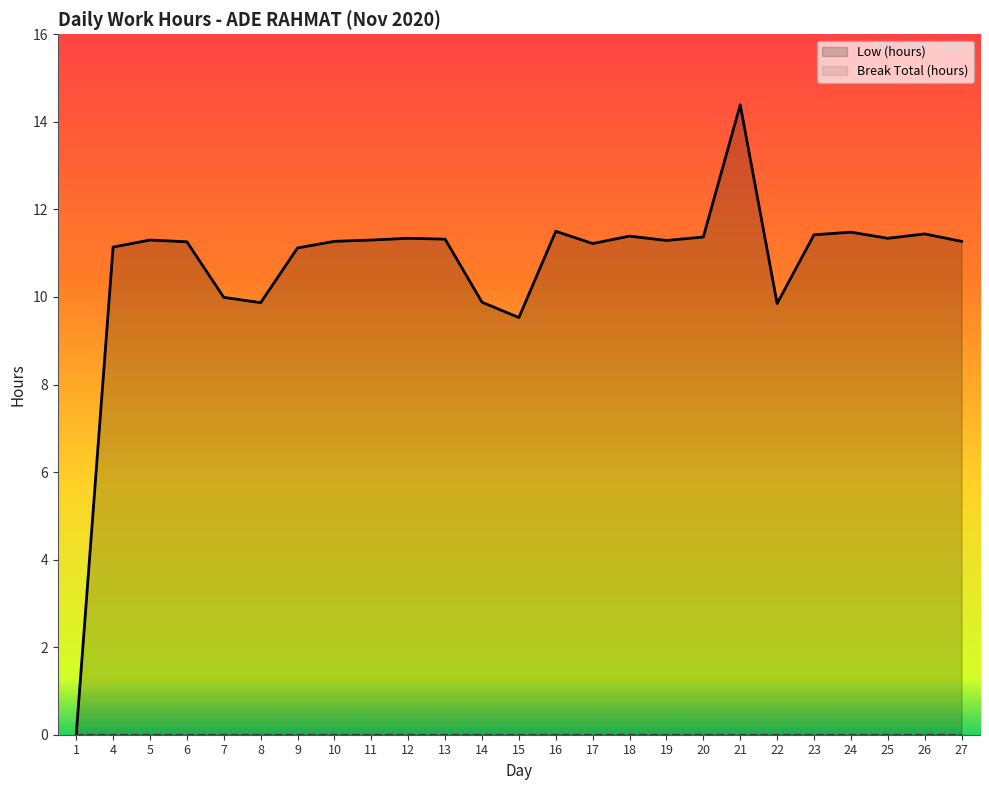

At which category does the chart reach its peak across all series?

21